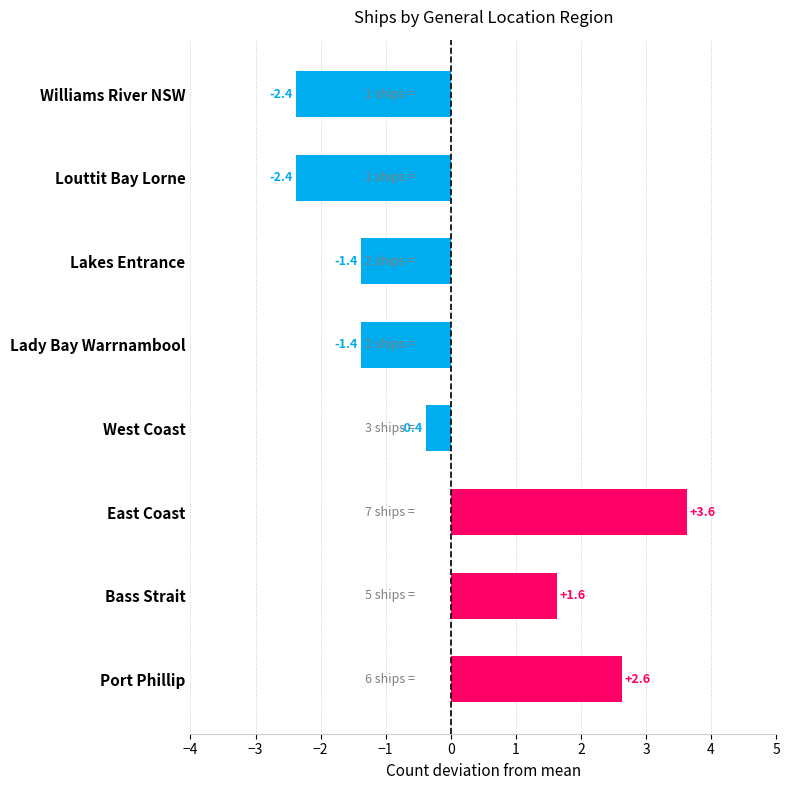

The value at Port Phillip is 4.5. True or false?

False